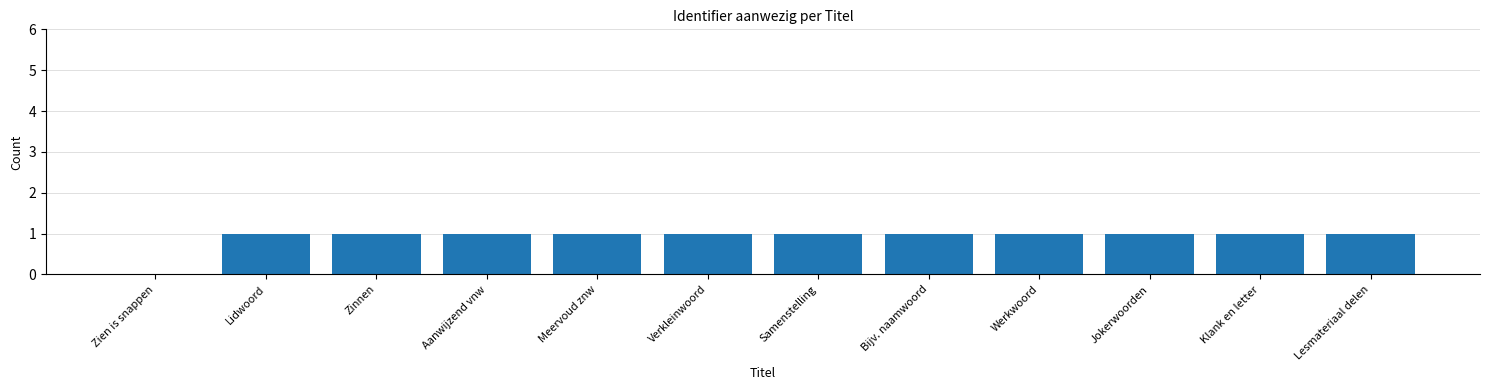

True or false: the data shows 2 at Verkleinwoord.

False